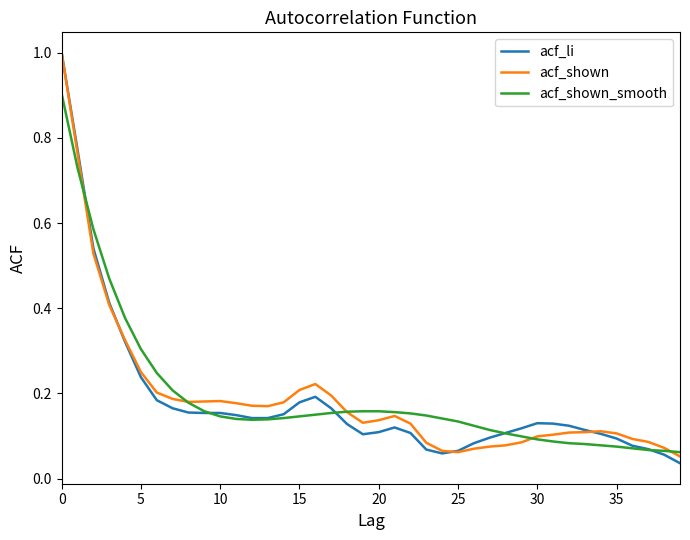

Count the number of data series in this chart.

3